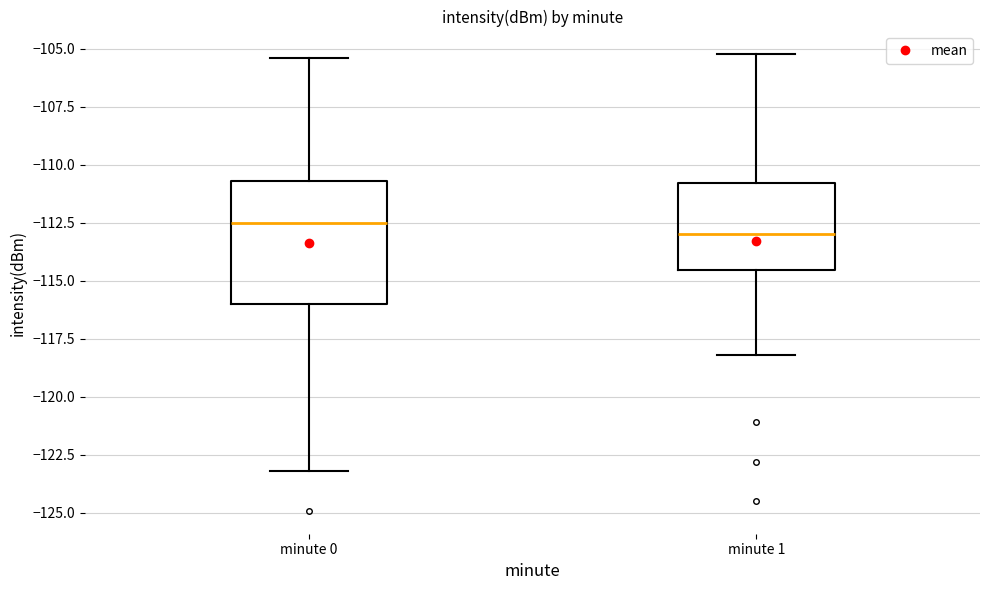

Which box is the tallest, from its lower edge to its upper edge?

minute 0